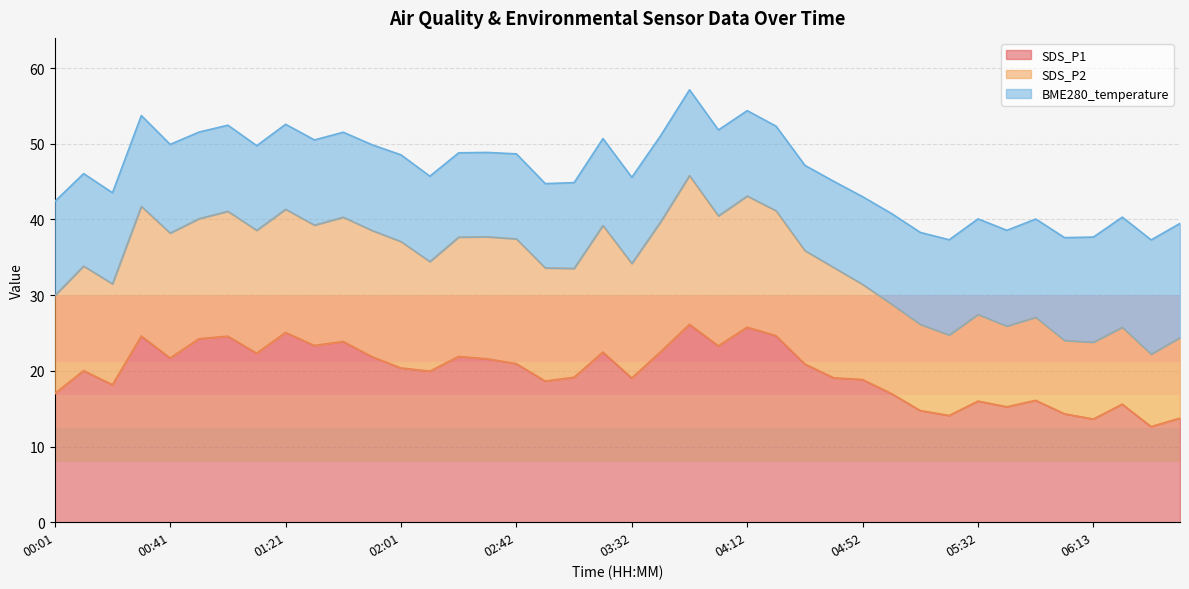

Is the value of SDS_P2 at 04:32 greater than the value of SDS_P1 at 05:52?

Yes